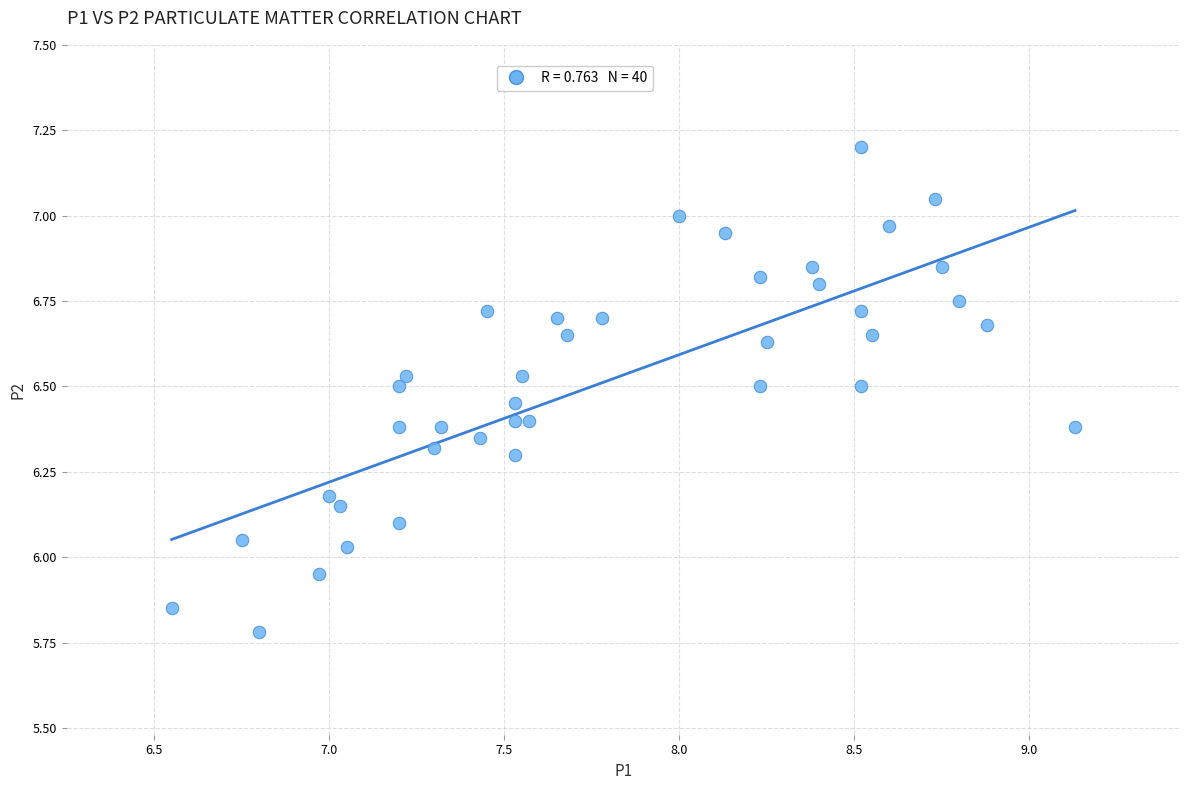

What is the range of X values (max minus min)?

2.6